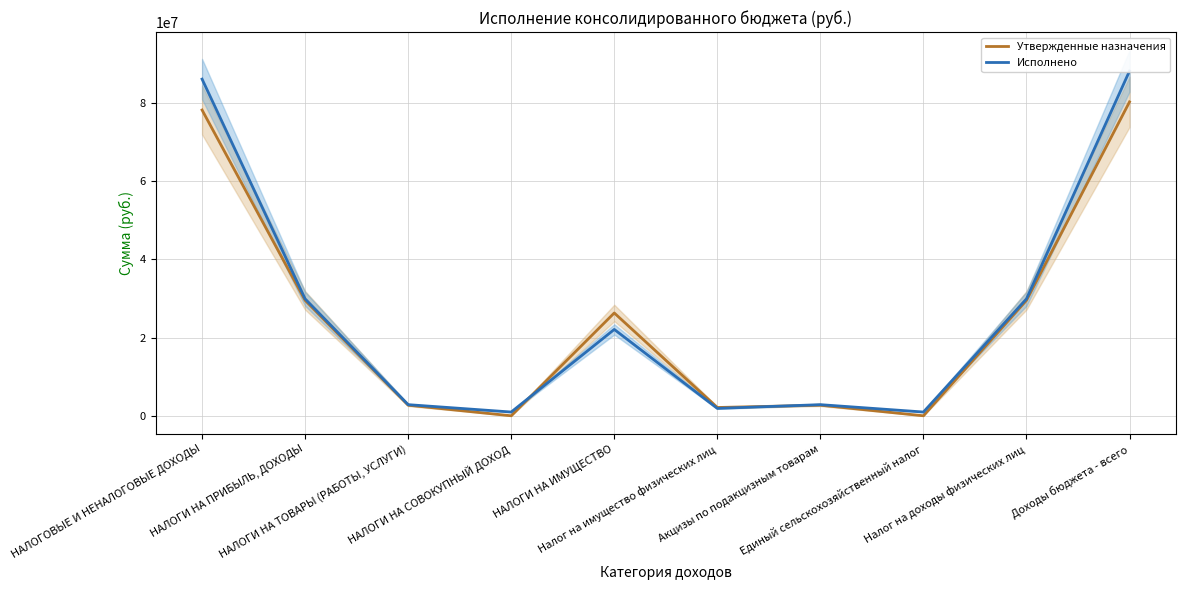

What is the spread (max minus min) of values at Единый сельскохозяйственный налог?

959907.0